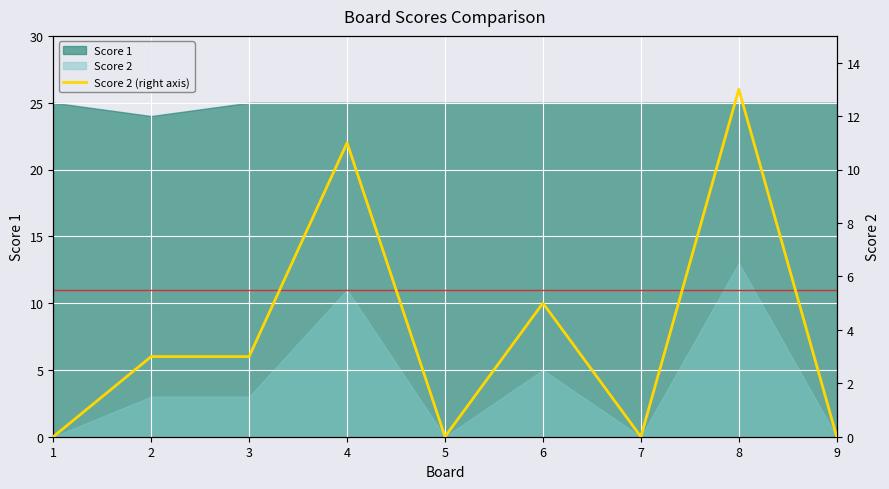

Is it true that the value at 6 is 7?

False